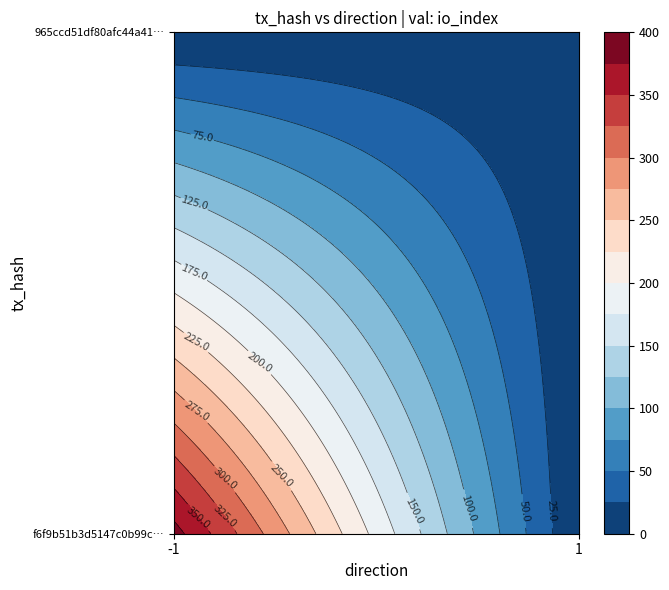

What is the sum of all f6f9b51b3d5147c0b99cb6d87b27bff71f75a72 values?

384